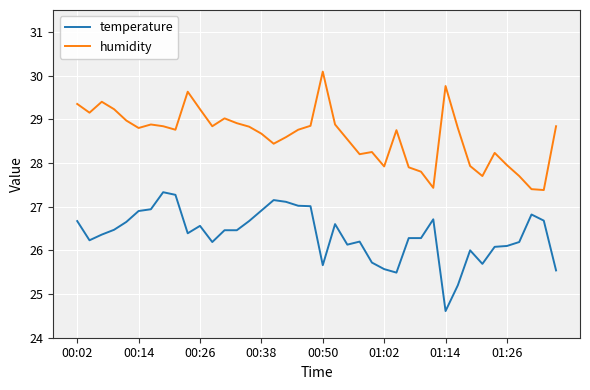

Which series has the largest total across all categories?

humidity